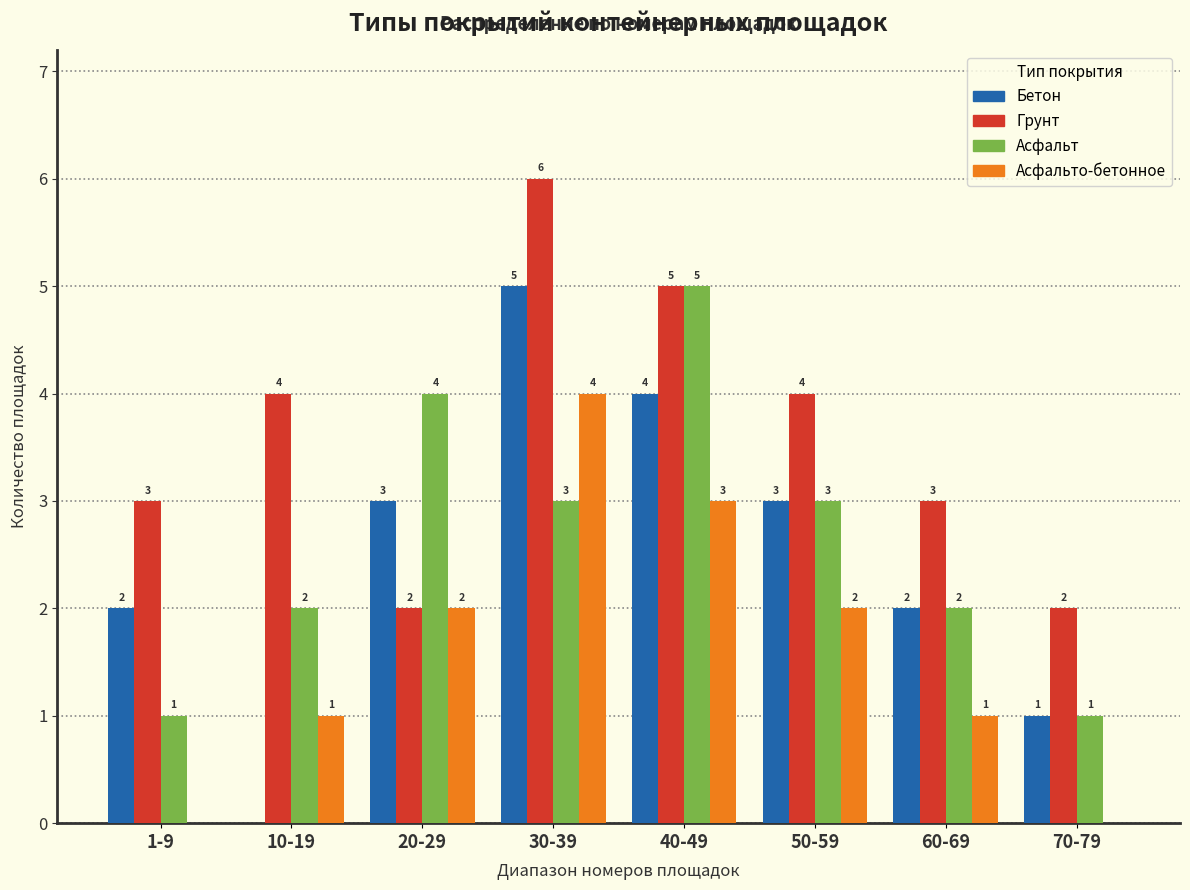

Count the Грунт values in the range 3 to 5.

5